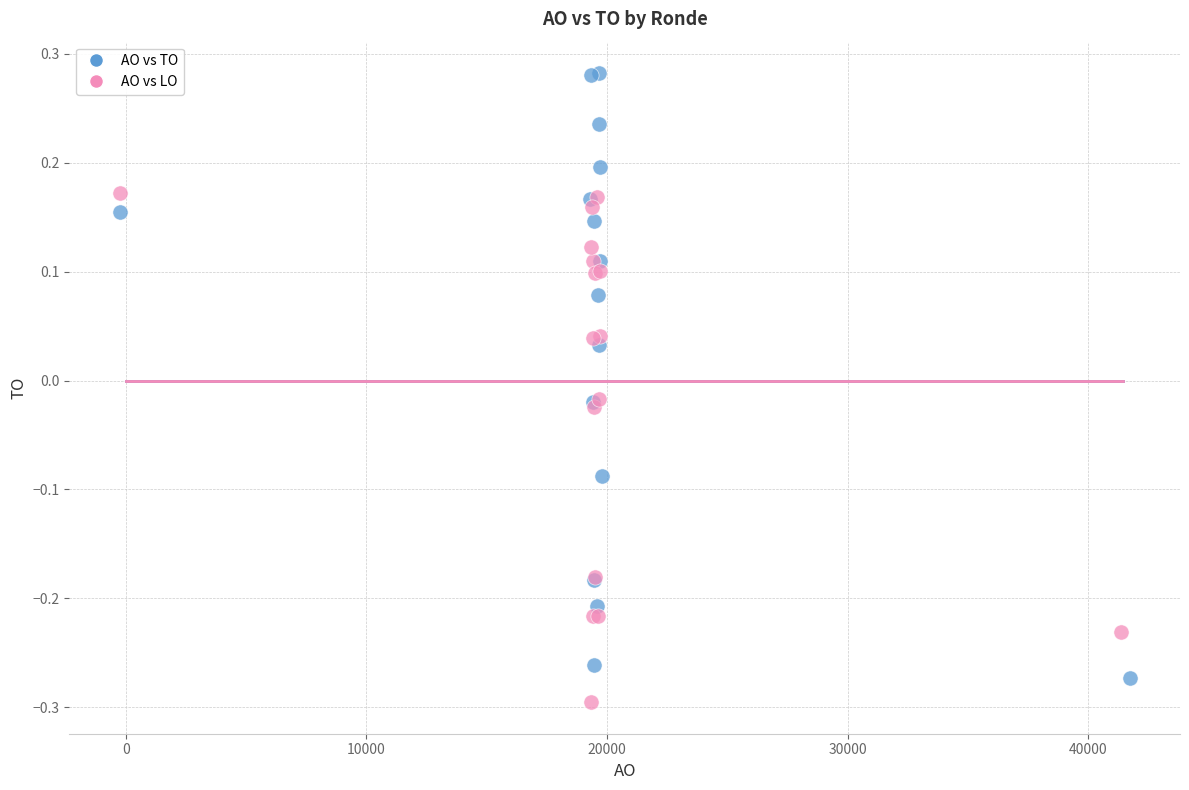

Which series reaches the maximum Y coordinate?

AO vs TO